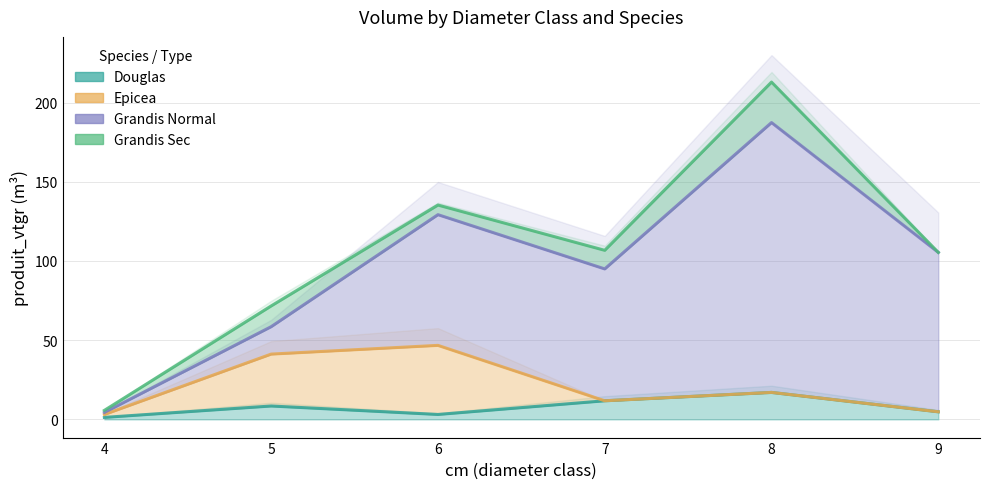

True or false: GRANDIS_NORMAL has more than 2 interior local peaks.

False